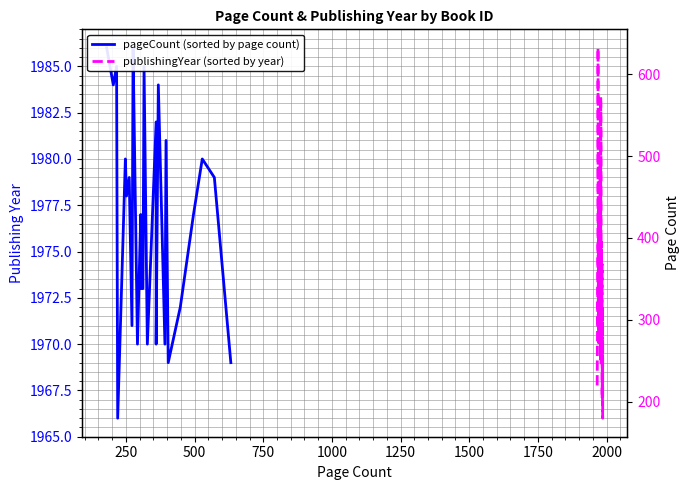

True or false: publishingYear (sorted by year) and pageCount (sorted by page count) intersect in this chart.

False